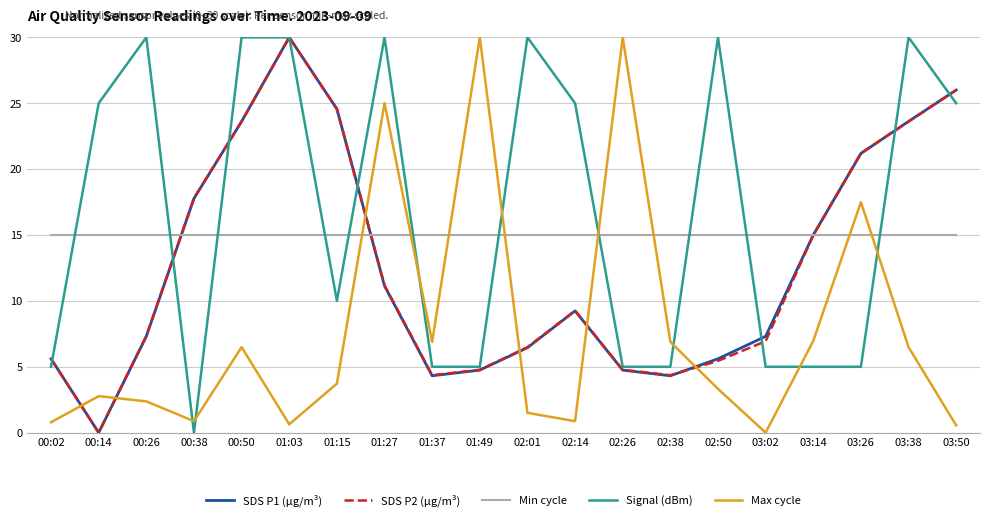

At which category is the sum across all series the highest?

01:03